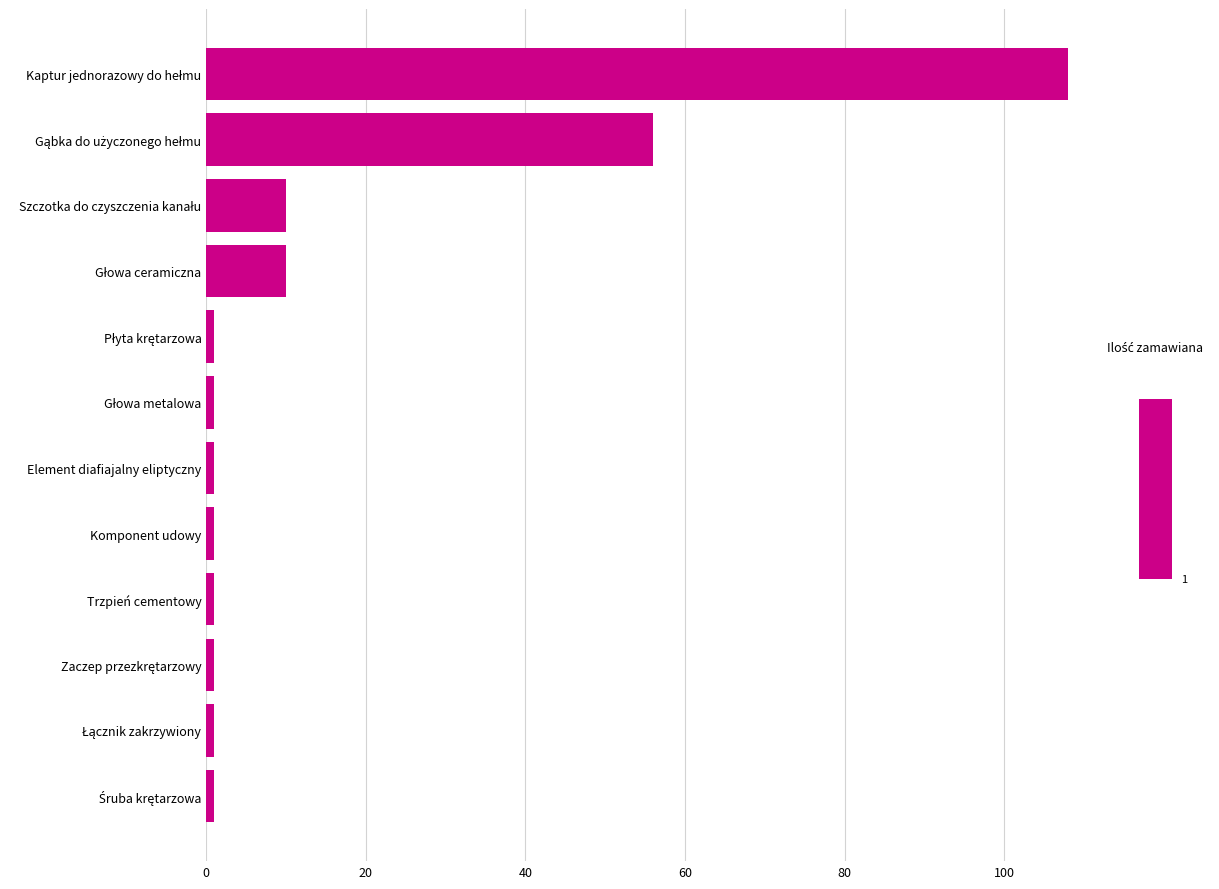

What is the difference between the maximum and minimum values?

107